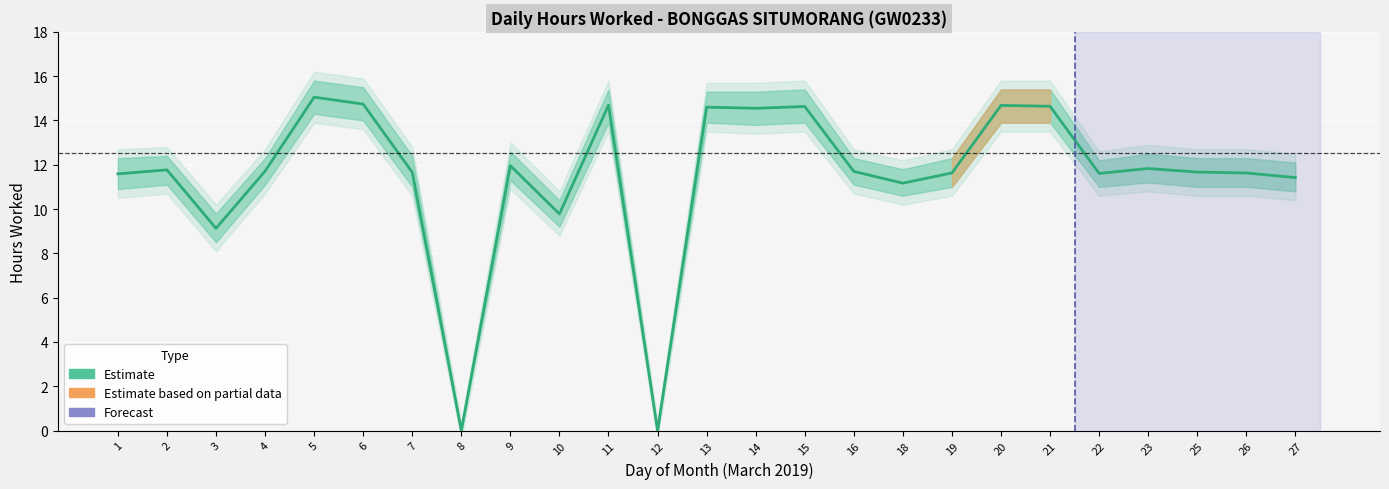

List the labels in order of value, largest first.

5, 6, 11, 20, 21, 15, 13, 14, 9, 23, 2, 4, 16, 25, 7, 19, 26, 22, 1, 27, 18, 10, 3, 8, 12